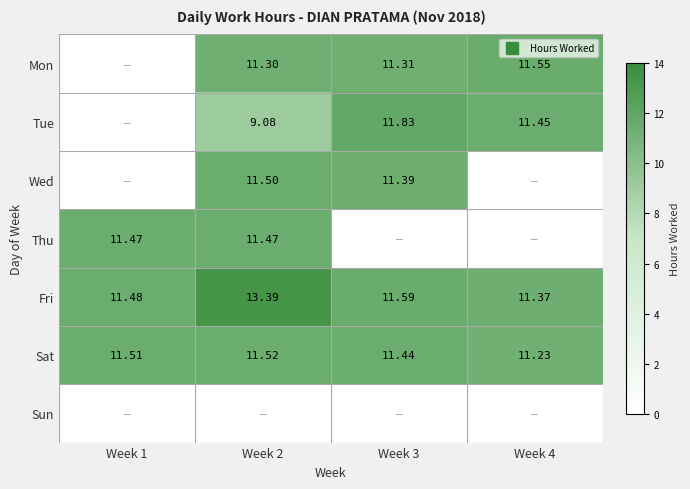

How many data points in Tue are above 11?

2